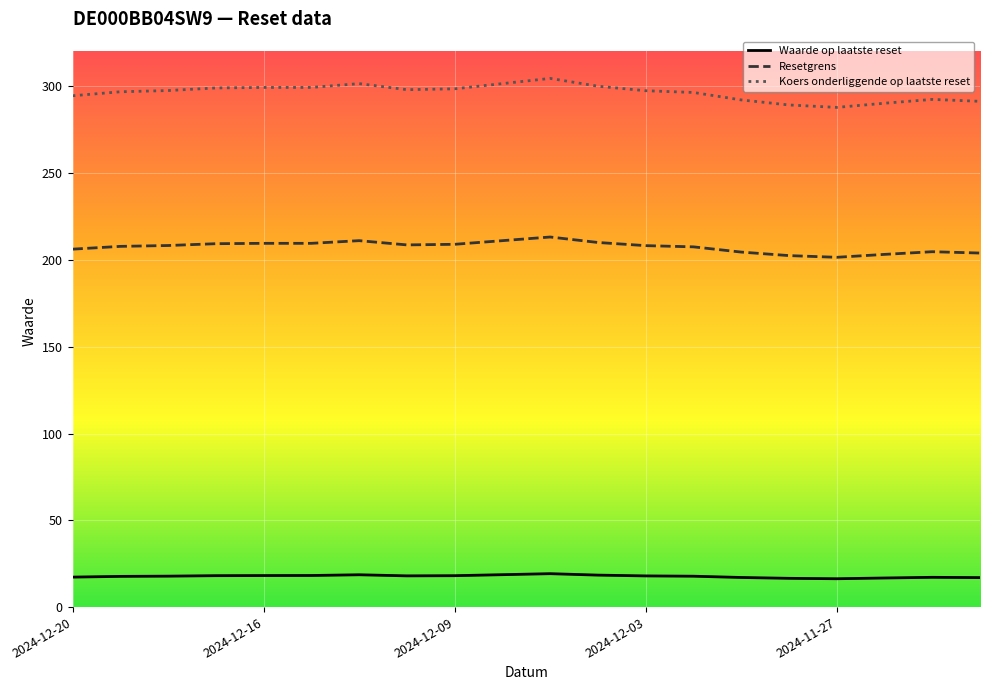

True or false: Waarde op laatste reset and Koers onderliggende op laatste reset intersect in this chart.

False